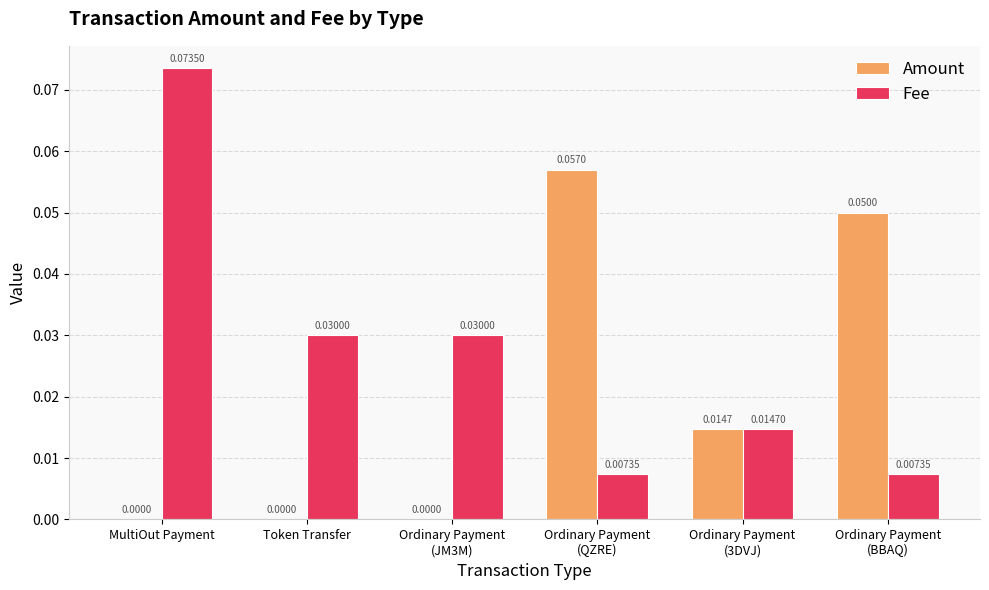

Are the bars grouped side by side (vs. stacked)?

Yes